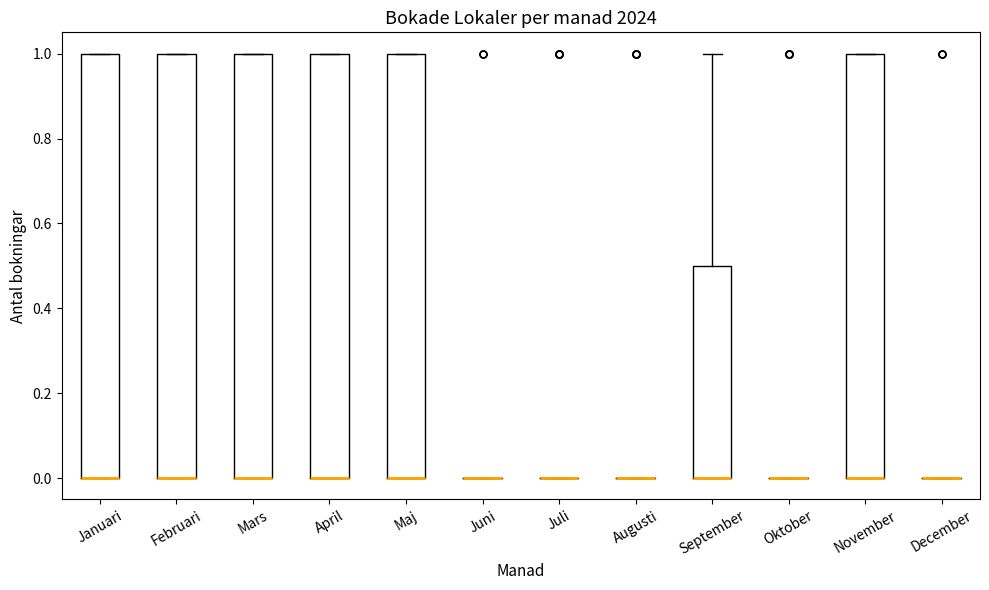

Reading left to right, transcribe this box plot: for each box, give where its median line is, the range the box spans, and where its two whiskers end, as read against the y-axis. The values are not printed on the chart, so give them approximately, as read against the axis.

Januari: median 0.0 (drawn on the box's lower edge), box 0.0 to 1.0, whiskers 0.0 to 1.0
Februari: median 0.0 (drawn on the box's lower edge), box 0.0 to 1.0, whiskers 0.0 to 1.0
Mars: median 0.0 (drawn on the box's lower edge), box 0.0 to 1.0, whiskers 0.0 to 1.0
April: median 0.0 (drawn on the box's lower edge), box 0.0 to 1.0, whiskers 0.0 to 1.0
Maj: median 0.0 (drawn on the box's lower edge), box 0.0 to 1.0, whiskers 0.0 to 1.0
Juni: box collapsed to a line at 0.0, whiskers 0.0 to 0.0
Juli: box collapsed to a line at 0.0, whiskers 0.0 to 0.0
Augusti: box collapsed to a line at 0.0, whiskers 0.0 to 0.0
September: median 0.0 (drawn on the box's lower edge), box 0.0 to 0.5, whiskers 0.0 to 1.0
Oktober: box collapsed to a line at 0.0, whiskers 0.0 to 0.0
November: median 0.0 (drawn on the box's lower edge), box 0.0 to 1.0, whiskers 0.0 to 1.0
December: box collapsed to a line at 0.0, whiskers 0.0 to 0.0